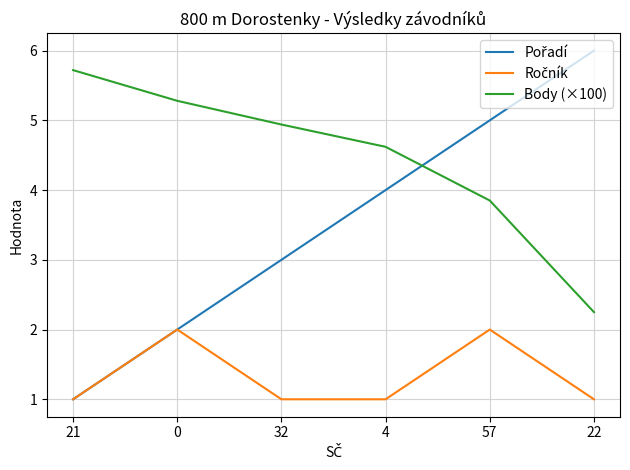

Between 57 and 22, which series saw the biggest shift?

Body (×100)